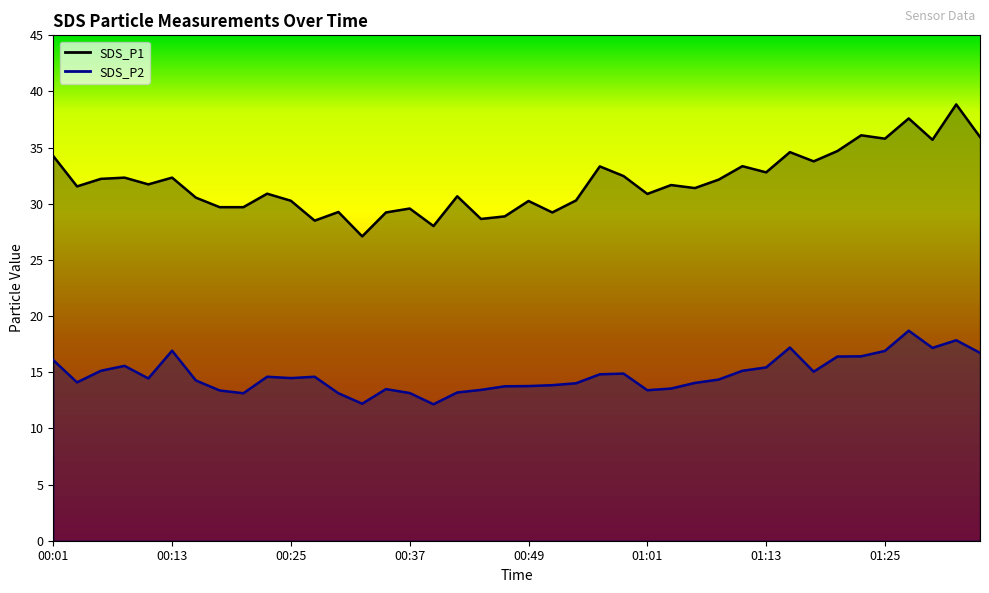

True or false: SDS_P2 has a value of 16.4 at 01:20.

True